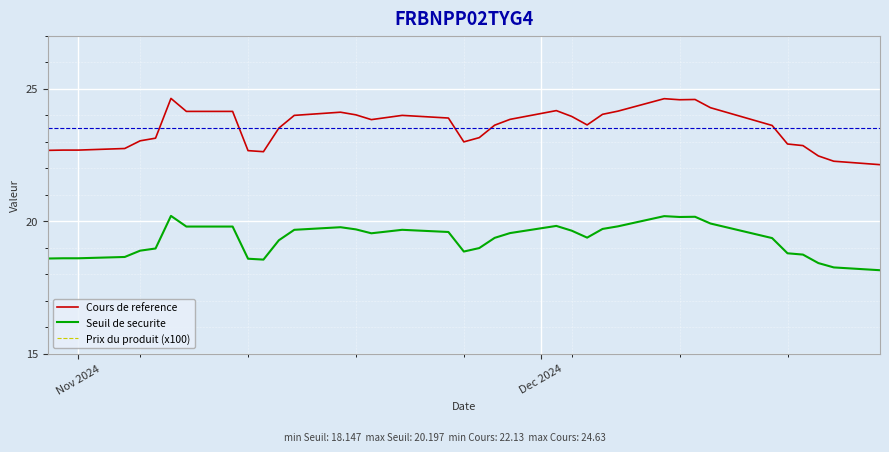

What is the lowest value of the Seuil de securite series?

18.1